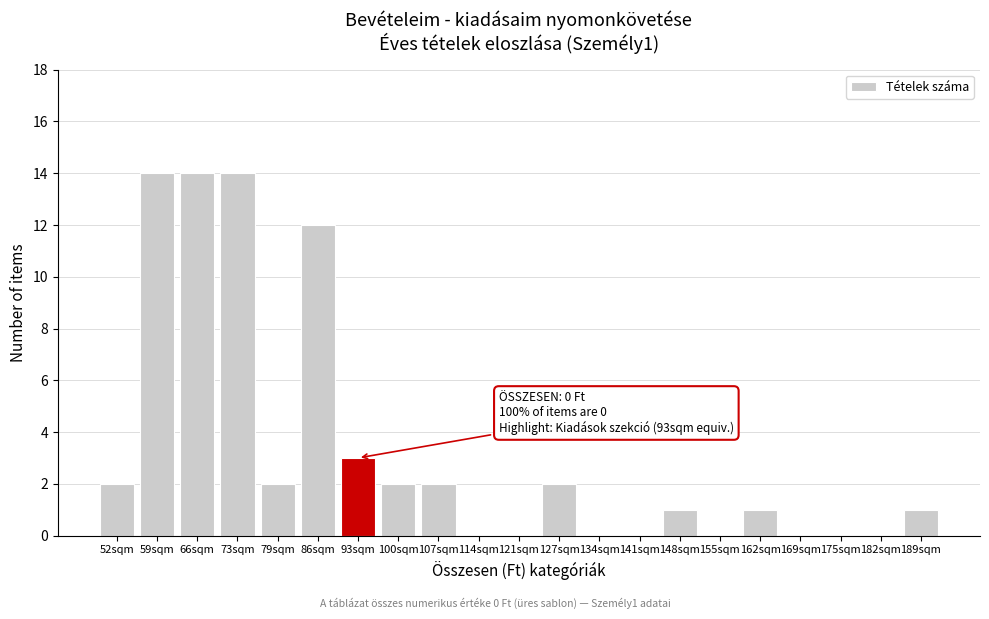

Reading right to left, list all the values displayed in this chart.

189sqm=1	182sqm=0	175sqm=0	169sqm=0	162sqm=1	155sqm=0	148sqm=1	141sqm=0	134sqm=0	127sqm=2	121sqm=0	114sqm=0	107sqm=2	100sqm=2	93sqm=3	86sqm=12	79sqm=2	73sqm=14	66sqm=14	59sqm=14	52sqm=2